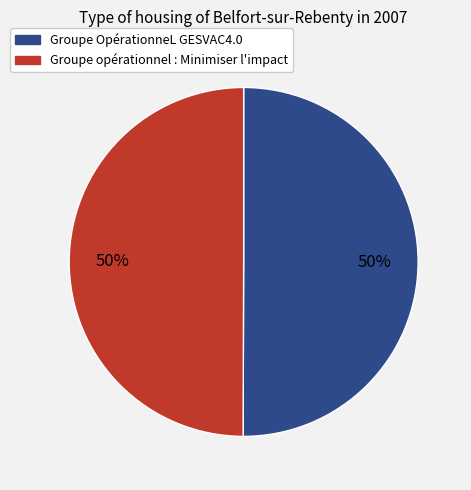

To the nearest percent, what is the average slice percentage?

50%